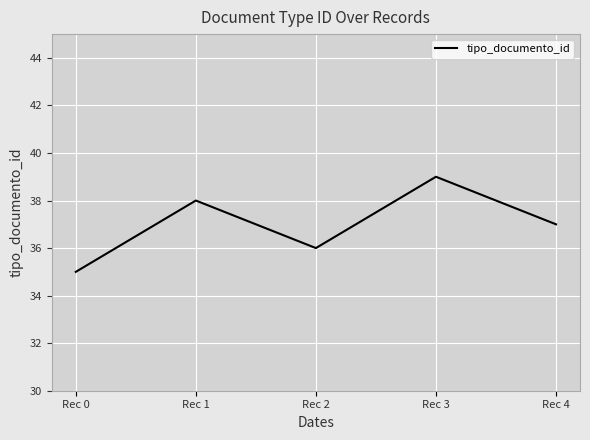

Rank the categories by value from highest to lowest.

Rec 3, Rec 1, Rec 4, Rec 2, Rec 0